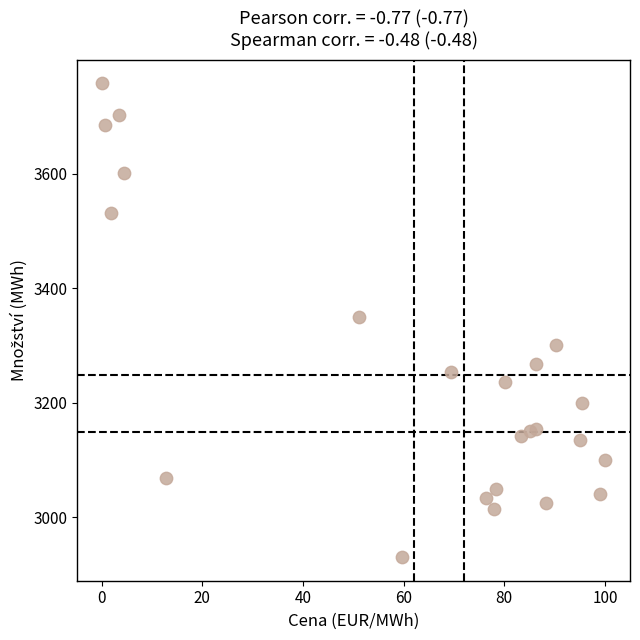

What is the range of Y values (max minus min)?

827.3